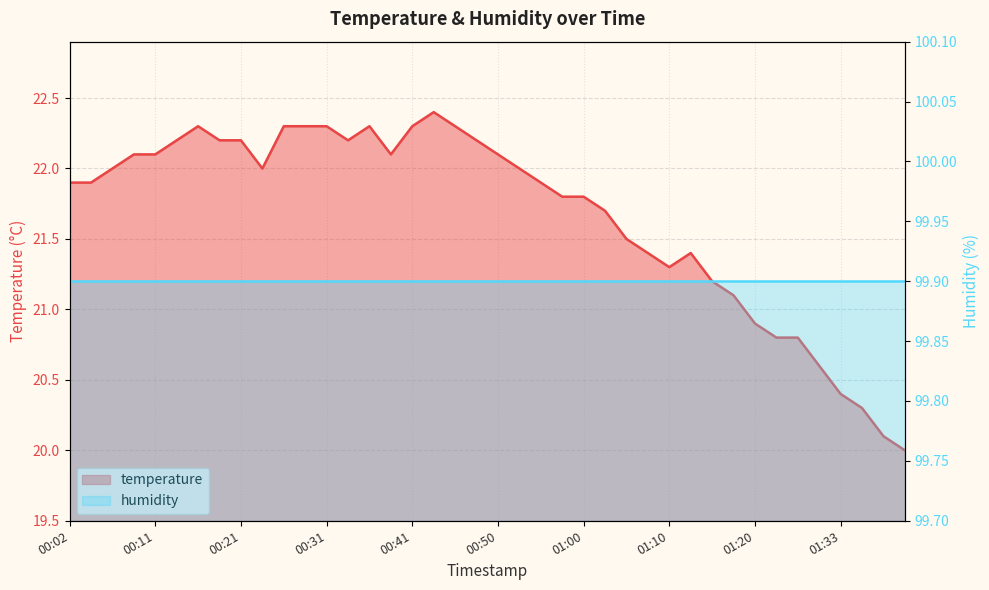

True or false: temperature and humidity cross at least once.

False